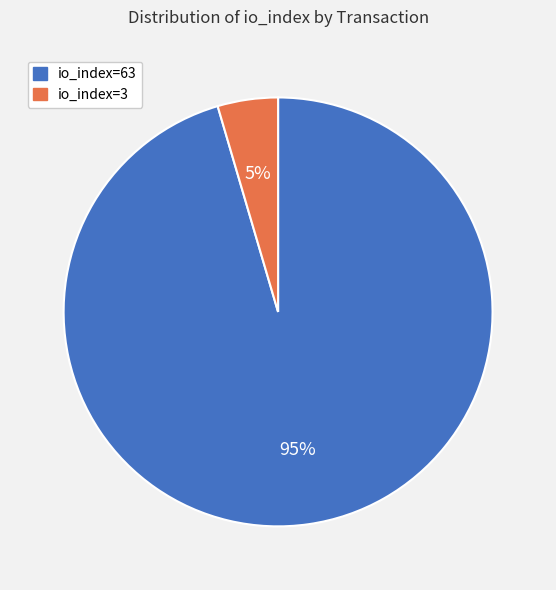

Combined, do io_index=63 and io_index=3 account for over 50%?

Yes